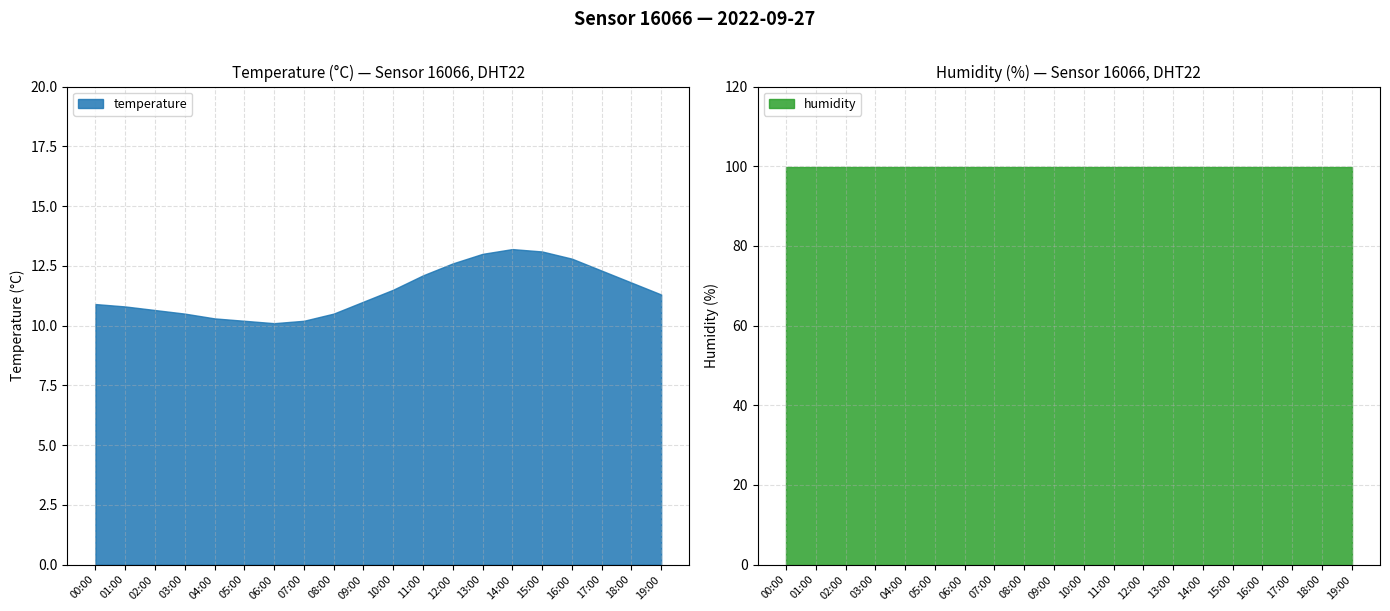

What is the label of the 15th point from the left?

14:00